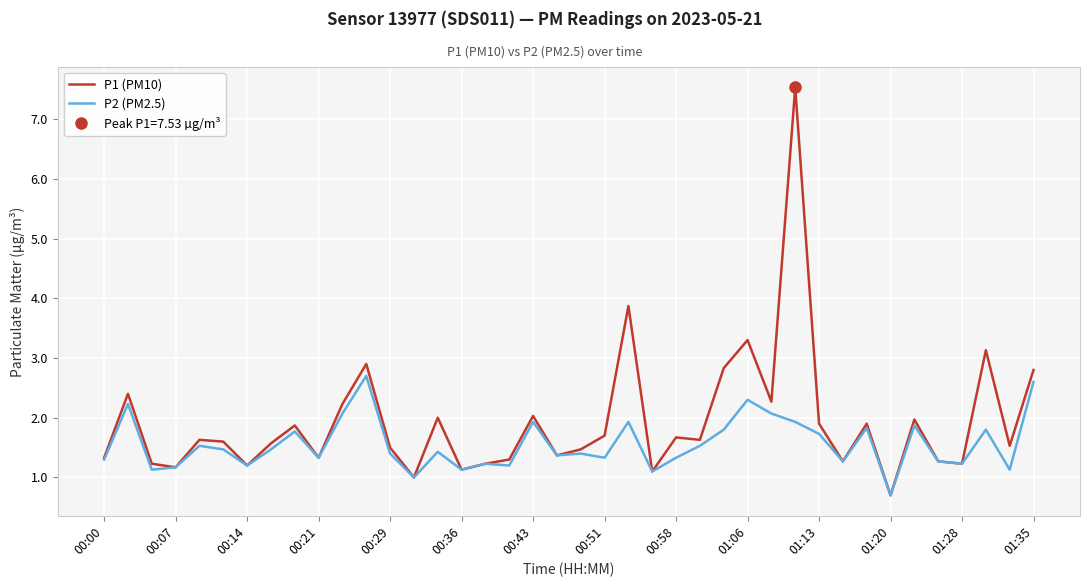

Reading left to right, what are all the values shown in this chart?

P1 (PM10): 1.3	2.4	1.2	1.2	1.6	1.6	1.2	1.6	1.9	1.3	2.2	2.9	1.5	1.0	2.0	1.1	1.2	1.3	2.0	1.4	1.5	1.7	3.9	1.1	1.7	1.6	2.8	3.3	2.3	7.5	1.9	1.3	1.9	0.7	2.0	1.3	1.2	3.1	1.5	2.8
P2 (PM2.5): 1.3	2.2	1.1	1.2	1.5	1.5	1.2	1.5	1.8	1.3	2.1	2.7	1.4	1.0	1.4	1.1	1.2	1.2	1.9	1.4	1.4	1.3	1.9	1.1	1.3	1.5	1.8	2.3	2.1	1.9	1.7	1.3	1.8	0.7	1.9	1.3	1.2	1.8	1.1	2.6